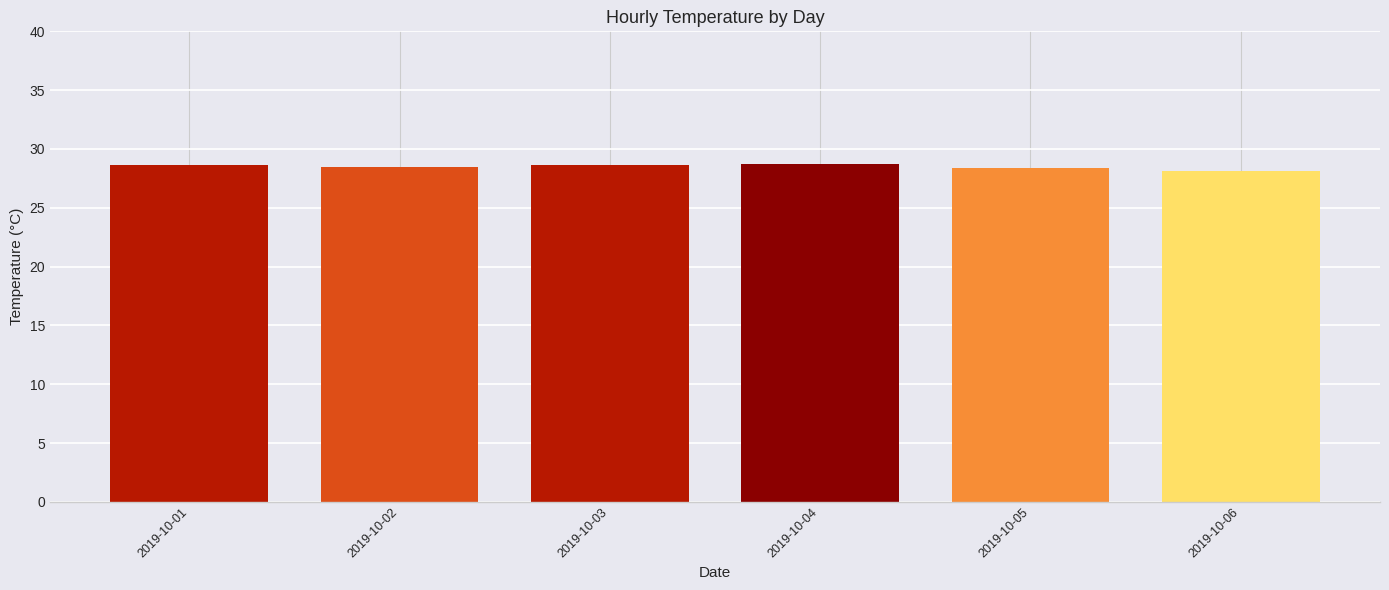

True or false: the data shows 28.5 at 2019-10-02.

True